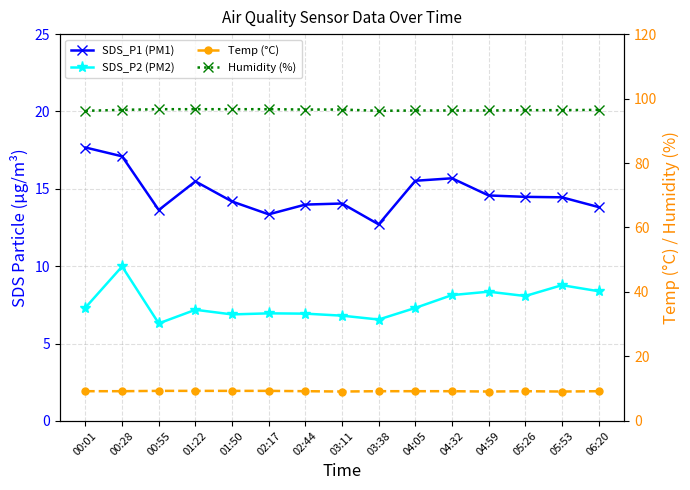

Reading left to right, list all the values displayed in this chart.

SDS_P1 (PM1): 00:01=17.7	00:28=17.1	00:55=13.6	01:22=15.5	01:50=14.2	02:17=13.3	02:44=14.0	03:11=14.1	03:38=12.7	04:05=15.5	04:32=15.7	04:59=14.6	05:26=14.5	05:53=14.4	06:20=13.8
SDS_P2 (PM2): 00:01=7.3	00:28=10.0	00:55=6.3	01:22=7.2	01:50=6.9	02:17=7.0	02:44=6.9	03:11=6.8	03:38=6.5	04:05=7.3	04:32=8.1	04:59=8.3	05:26=8.1	05:53=8.8	06:20=8.4
Temp (°C): 00:01=9.2	00:28=9.2	00:55=9.3	01:22=9.3	01:50=9.3	02:17=9.3	02:44=9.2	03:11=9.1	03:38=9.2	04:05=9.2	04:32=9.2	04:59=9.1	05:26=9.2	05:53=9.1	06:20=9.2
Humidity (%): 00:01=96.2	00:28=96.5	00:55=96.7	01:22=96.7	01:50=96.7	02:17=96.7	02:44=96.6	03:11=96.6	03:38=96.2	04:05=96.3	04:32=96.3	04:59=96.3	05:26=96.4	05:53=96.4	06:20=96.5